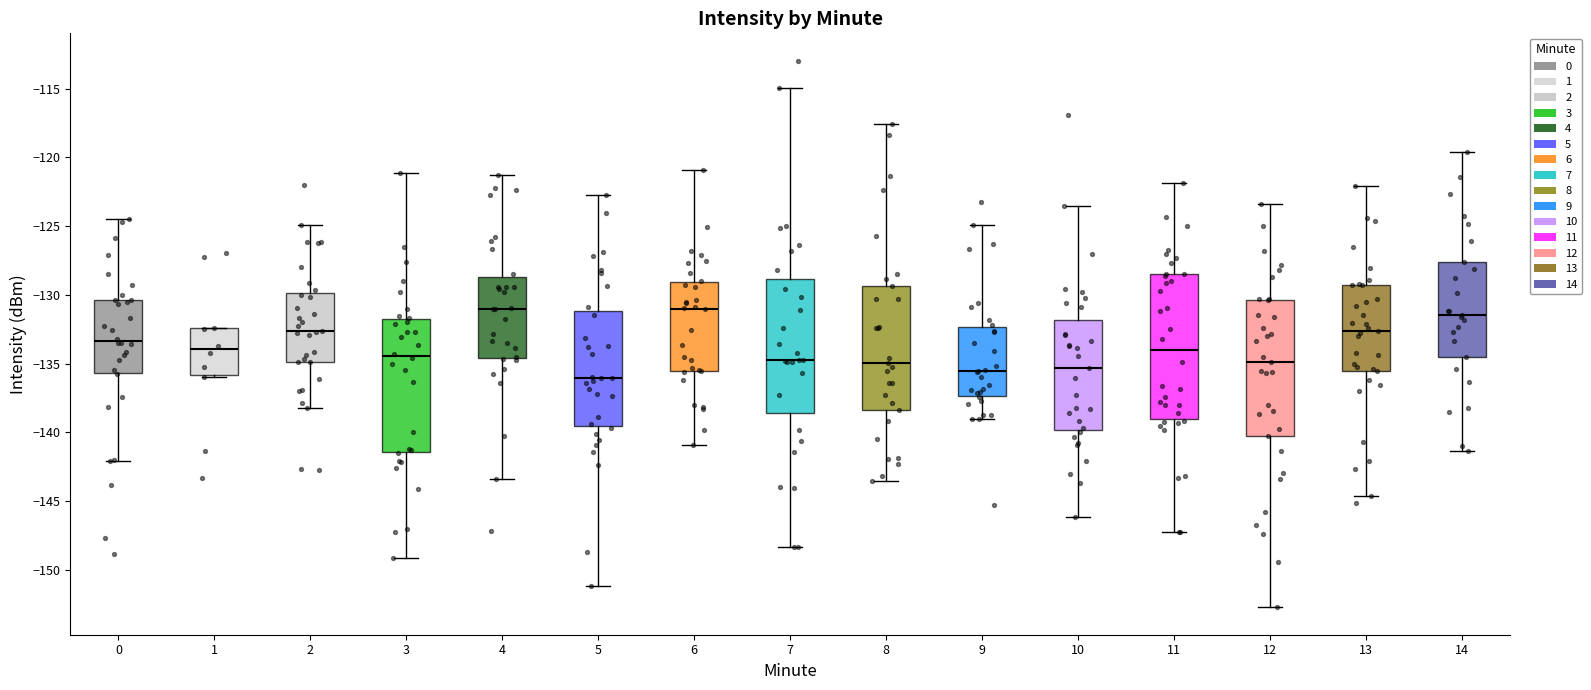

Reading left to right, read every box against the y-axis: the position of its median line, the range the box covers, and the ends of its whiskers. The values are not printed on the chart, so give them approximately, as read against the axis.

0: median -133.5, box -135.5 to -130.5, whiskers -142.0 to -124.5
1: median -134.0, box -136.0 to -132.5, whiskers -136.0 (just below the box's lower edge) to -132.5
2: median -132.5, box -135.0 to -130.0, whiskers -138.0 to -125.0
3: median -134.5, box -141.5 to -132.0, whiskers -149.0 to -121.0
4: median -131.0, box -134.5 to -128.5, whiskers -143.5 to -121.5
5: median -136.0, box -139.5 to -131.0, whiskers -151.0 to -122.5
6: median -131.0, box -135.5 to -129.0, whiskers -141.0 to -121.0
7: median -134.5, box -138.5 to -129.0, whiskers -148.5 to -115.0
8: median -135.0, box -138.5 to -129.5, whiskers -143.5 to -117.5
9: median -135.5, box -137.5 to -132.5, whiskers -139.0 to -125.0
10: median -135.5, box -140.0 to -132.0, whiskers -146.0 to -123.5
11: median -134.0, box -139.0 to -128.5, whiskers -147.5 to -122.0
12: median -135.0, box -140.5 to -130.5, whiskers -152.5 to -123.5
13: median -132.5, box -135.5 to -129.5, whiskers -144.5 to -122.0
14: median -131.5, box -134.5 to -127.5, whiskers -141.5 to -119.5